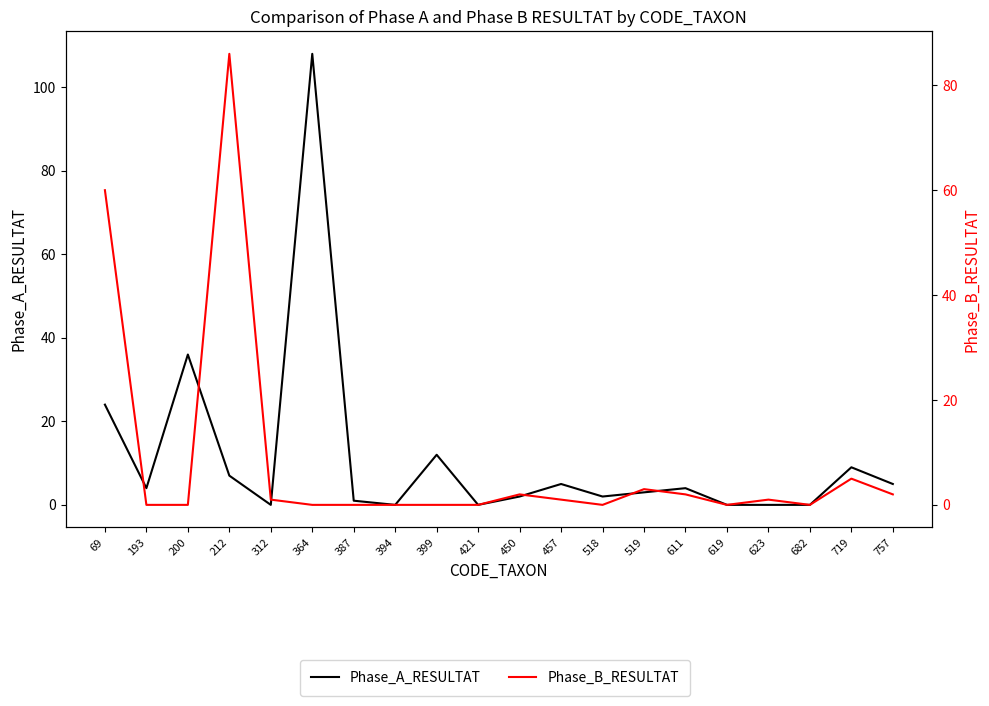

How many interior local peaks does the Phase_B_RESULTAT series have?

5